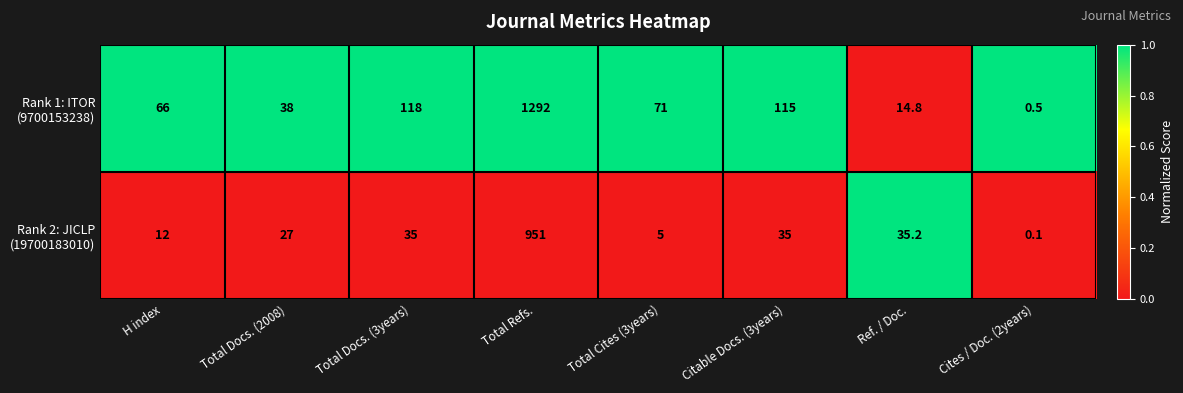

At which category does the chart reach its minimum across all series?

Cites / Doc. (2years)